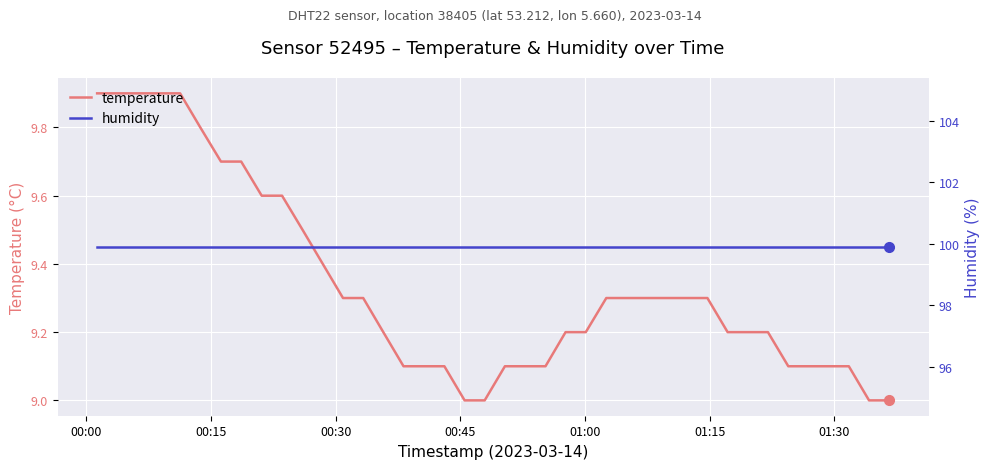

Count the number of categories in the chart.

40